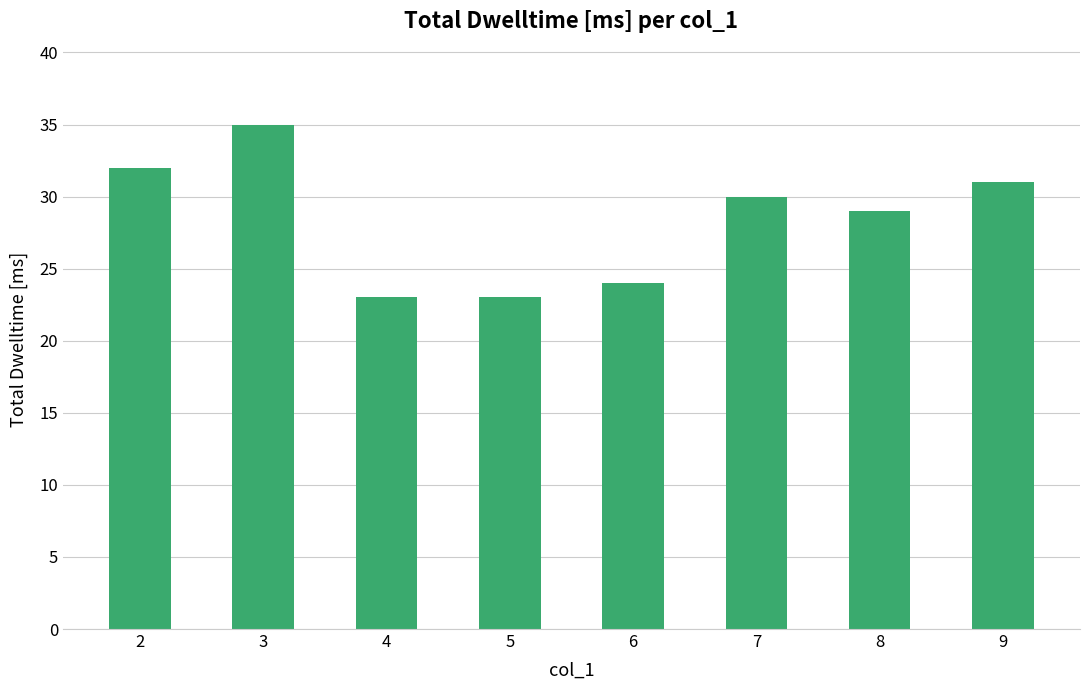

What is the sum of the values at 4 and 7?

53